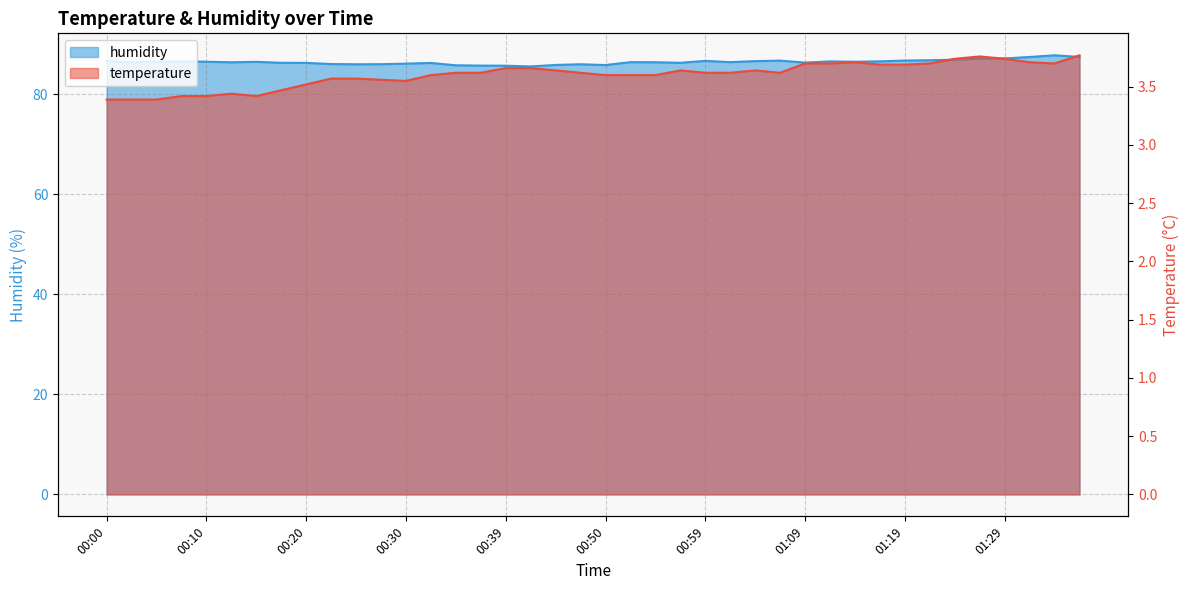

Reading left to right, what are all the values shown in this chart?

temperature: 3.4	3.4	3.4	3.4	3.4	3.4	3.4	3.5	3.5	3.6	3.6	3.6	3.5	3.6	3.6	3.6	3.7	3.7	3.6	3.6	3.6	3.6	3.6	3.6	3.6	3.6	3.6	3.6	3.7	3.7	3.7	3.7	3.7	3.7	3.7	3.8	3.7	3.7	3.7	3.8
humidity: 86.7	86.4	86.5	86.6	86.5	86.4	86.5	86.3	86.3	86.0	86.0	86.0	86.1	86.3	85.8	85.7	85.7	85.6	85.9	86.0	85.8	86.4	86.4	86.3	86.7	86.4	86.6	86.7	86.3	86.6	86.5	86.6	86.8	86.8	86.9	87.1	87.2	87.5	87.8	87.5